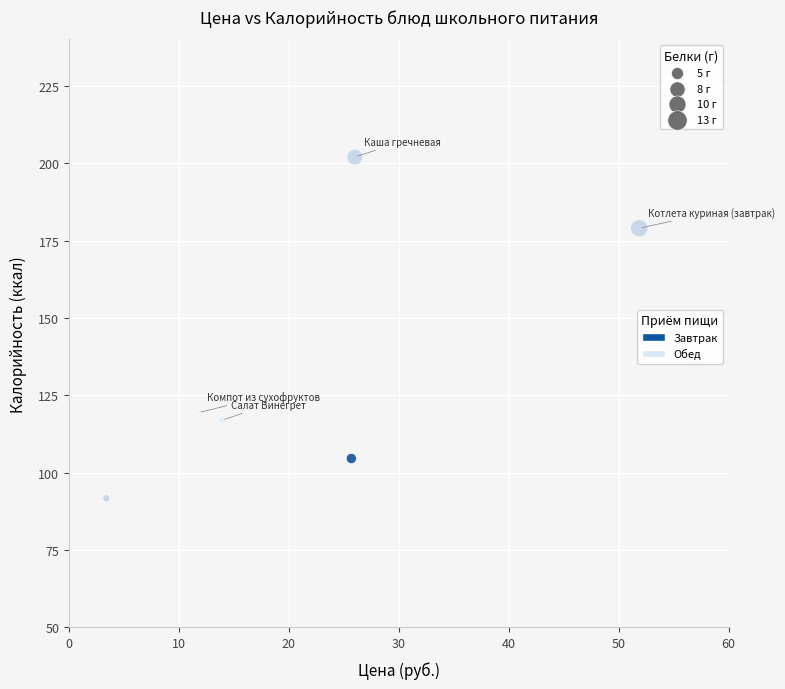

What Y value in the scatter plot is closest to 146?

119.4